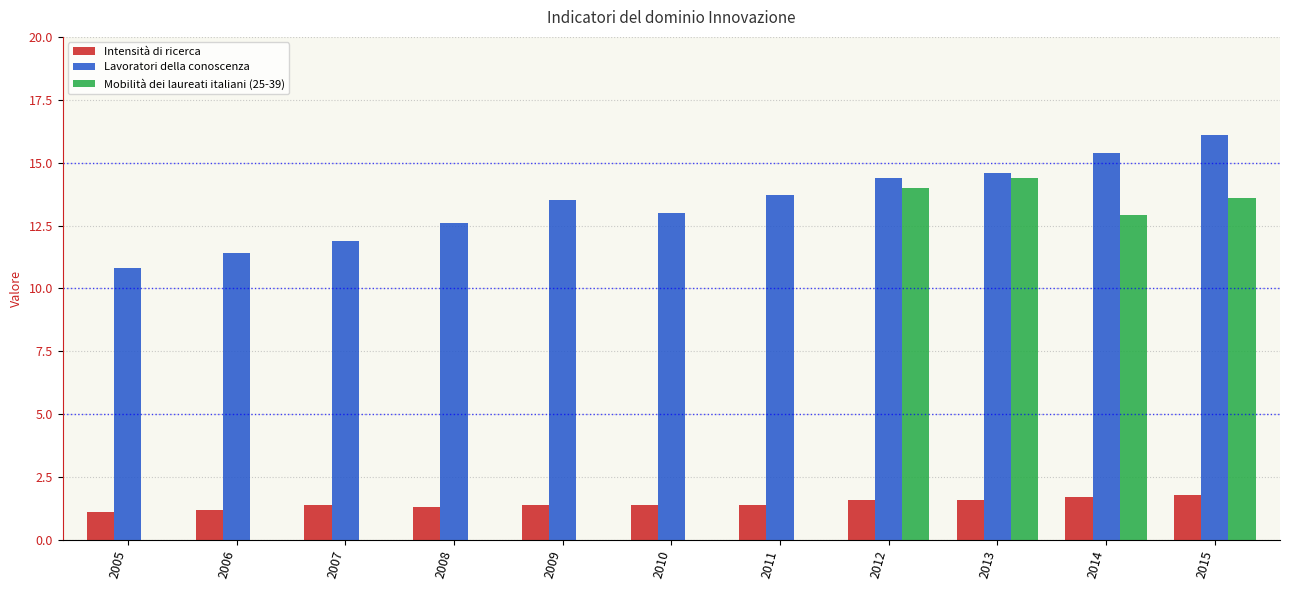

What is the spread (max minus min) of values at 2011?

13.7